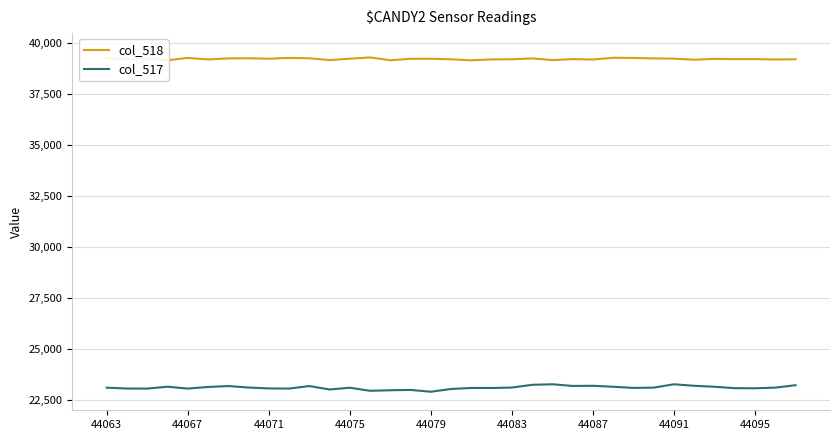

True or false: col_517 and col_518 intersect in this chart.

False